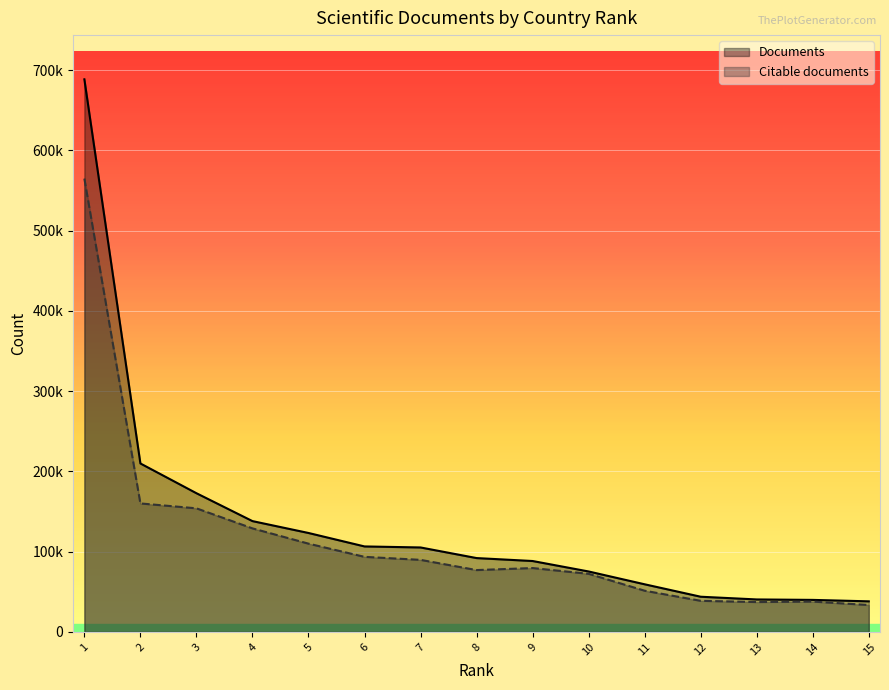

Rank the series by their maximum value, from lowest to highest.

Citable documents, Documents